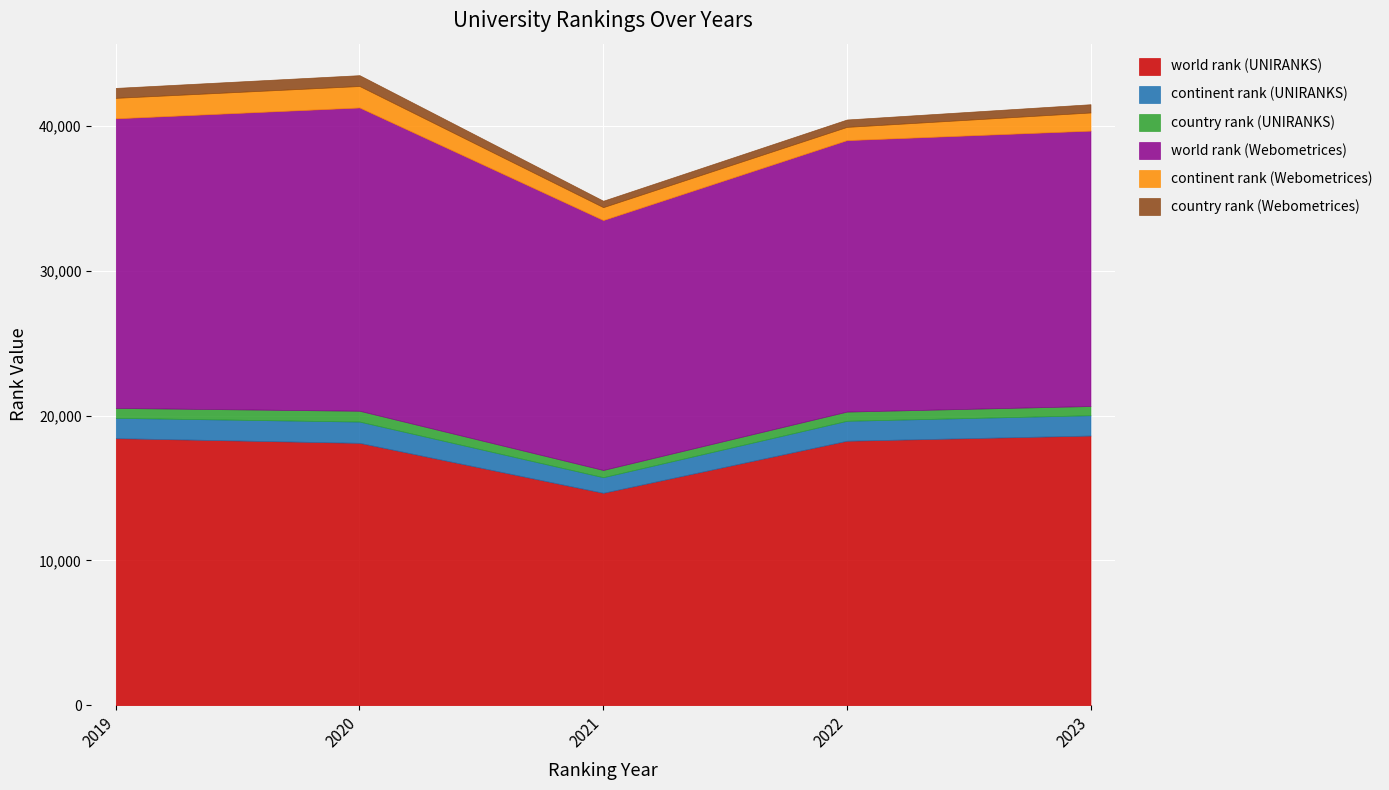

Where is the first local minimum for world rank (Webometrices)?

2021